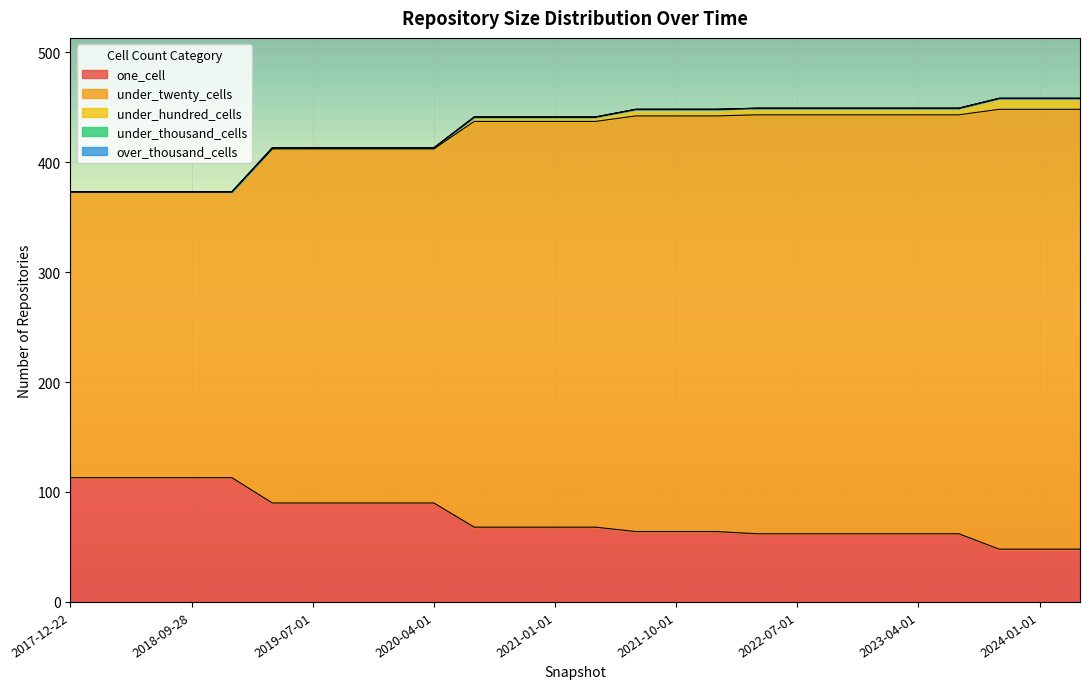

The value of under_twenty_cells at 2018-09-28 is 59. True or false?

False